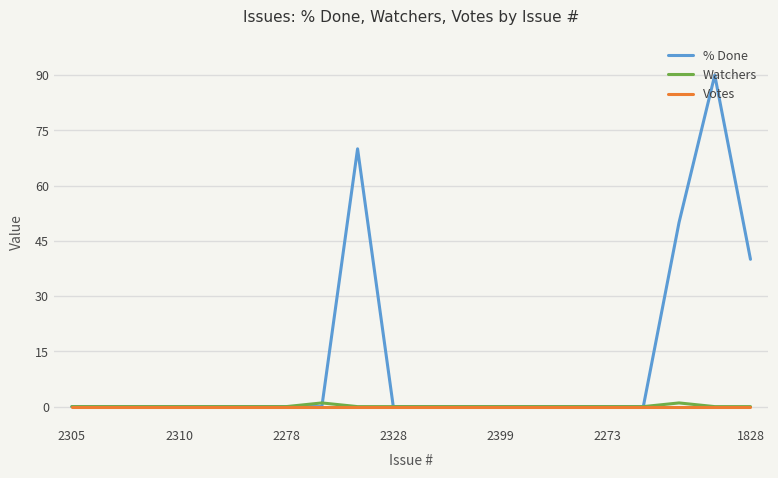

Which series has the largest total across all categories?

% Done